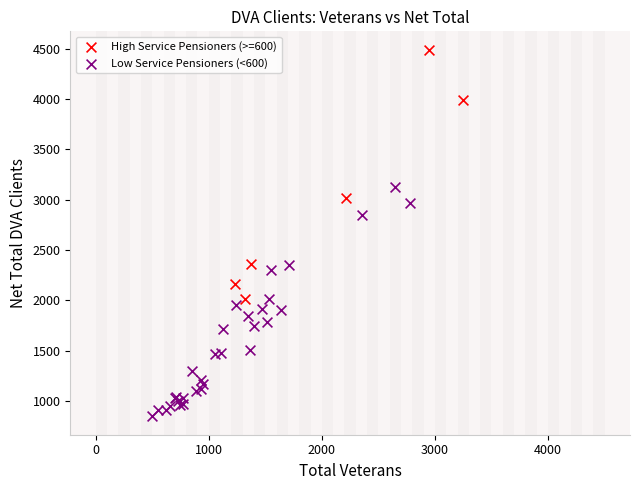

Which series reaches the minimum Y coordinate?

Low Service Pensioners (<600)